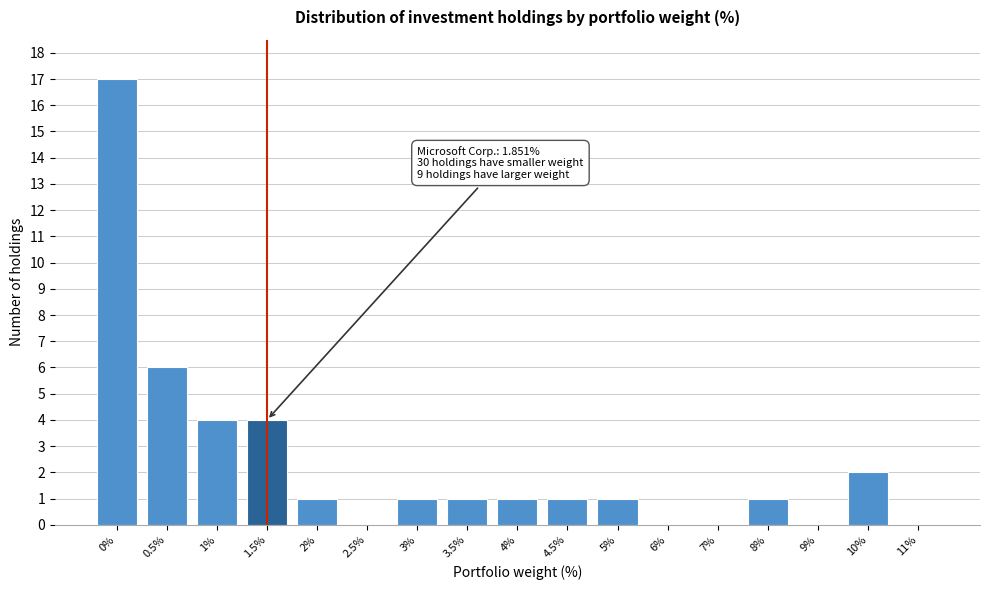

Reading left to right, list all the values displayed in this chart.

0%=17	0.5%=6	1%=4	1.5%=4	2%=1	2.5%=0	3%=1	3.5%=1	4%=1	4.5%=1	5%=1	6%=0	7%=0	8%=1	9%=0	10%=2	11%=0